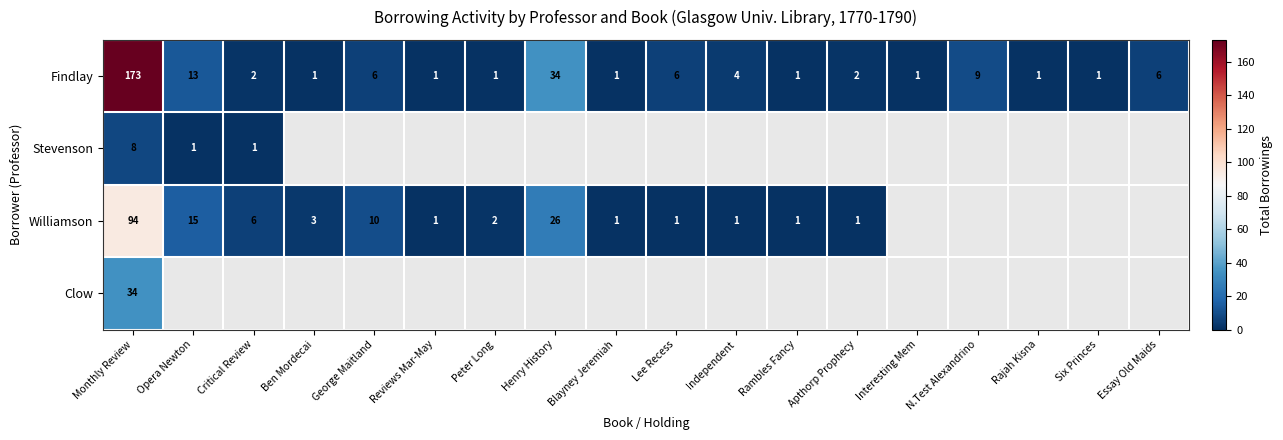

What is the spread (max minus min) of values at Monthly Review?

165